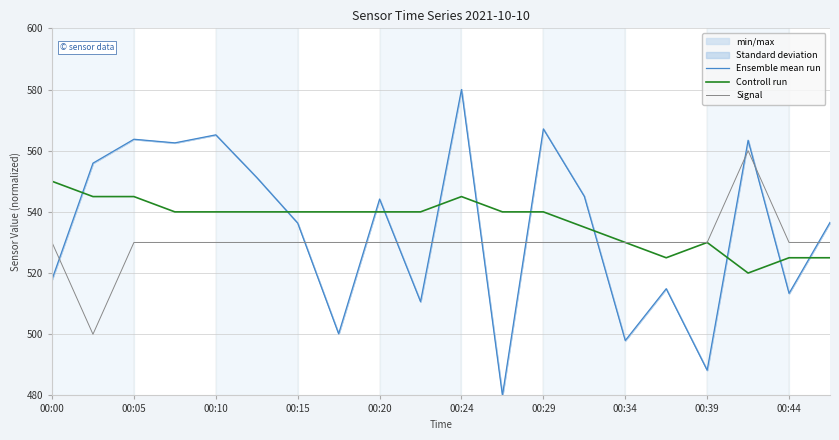

At which label is Controll run closest to 535?

13